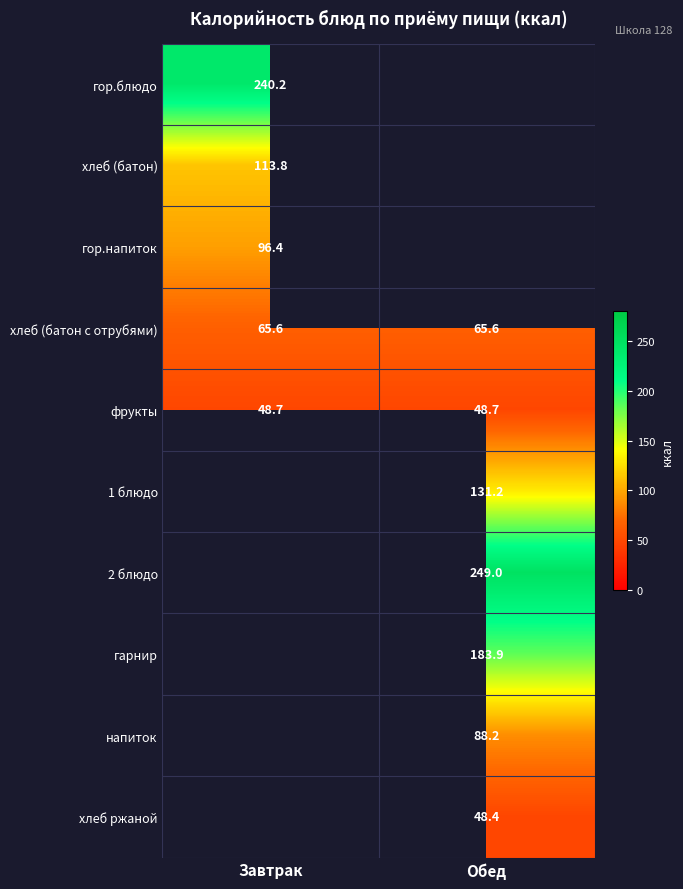

The value of 1 блюдо at Обед is 131.2. True or false?

True